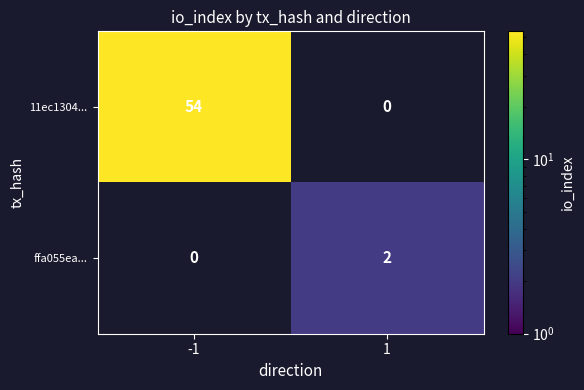

Reading left to right, transcribe all the data shown in this chart.

11ec1304...: -1=54	1=0
ffa055ea...: -1=0	1=2